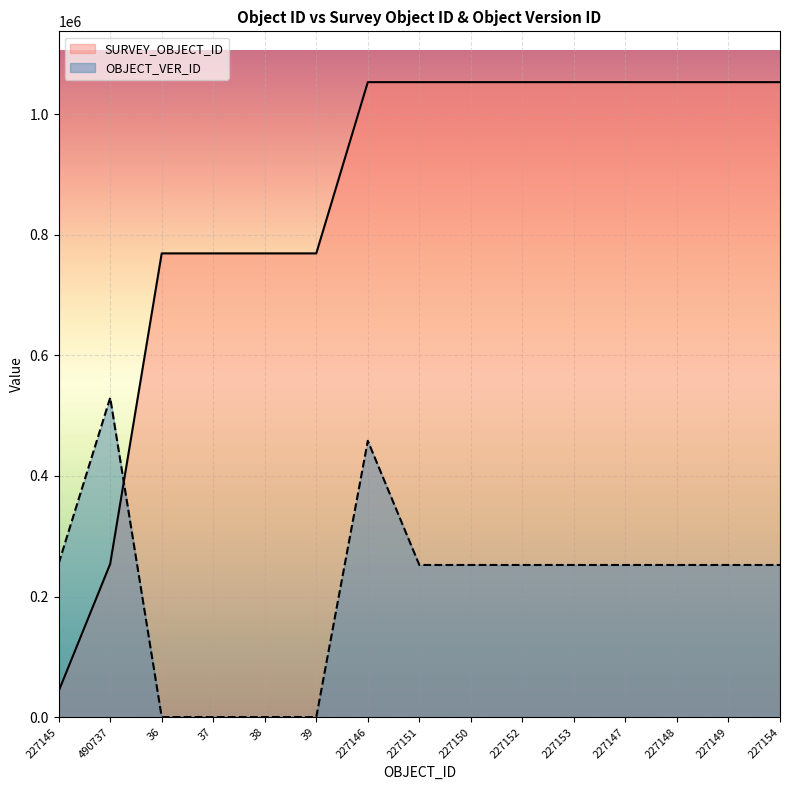

Between 36 and 227146, which is larger?

227146